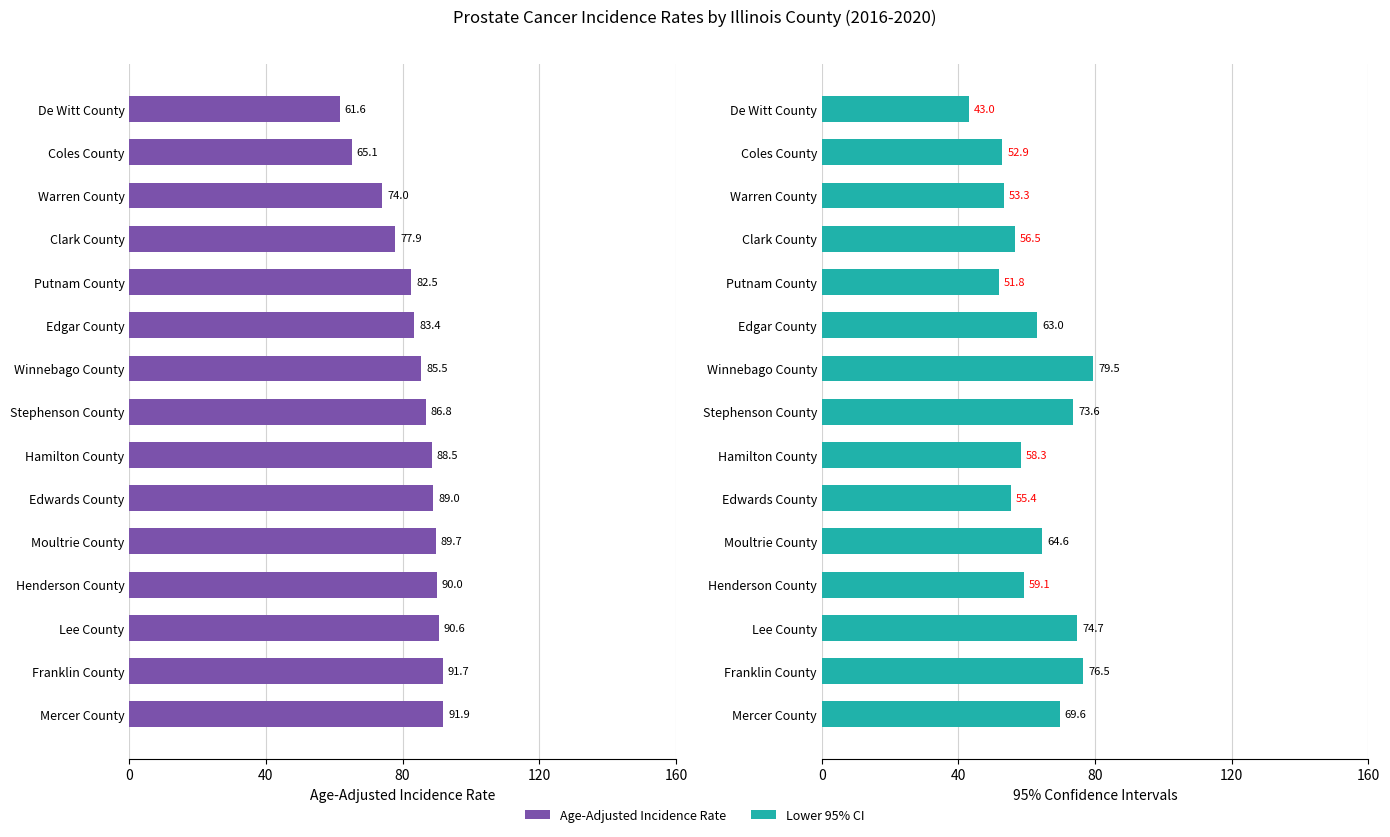

Which series has the largest range (max minus min)?

Lower 95% CI